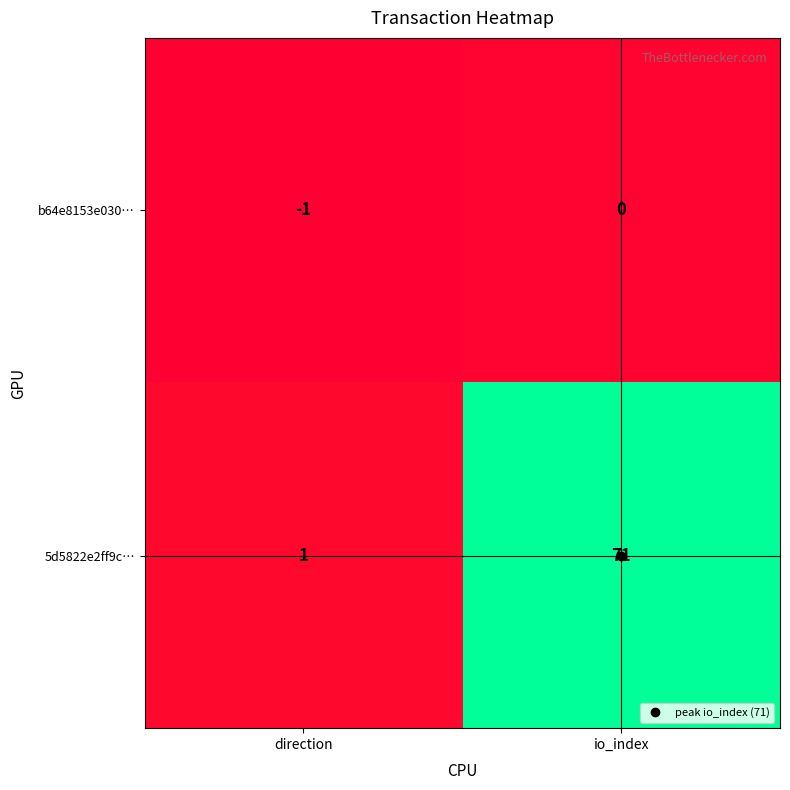

Which label corresponds to the largest value in the chart?

io_index